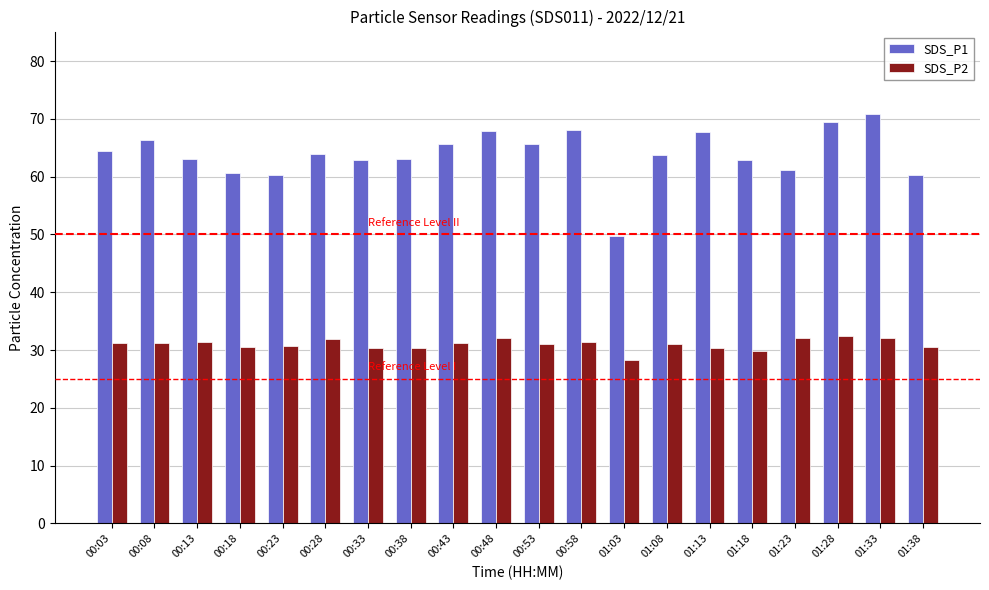

At how many categories does at least one series exceed 56?

19